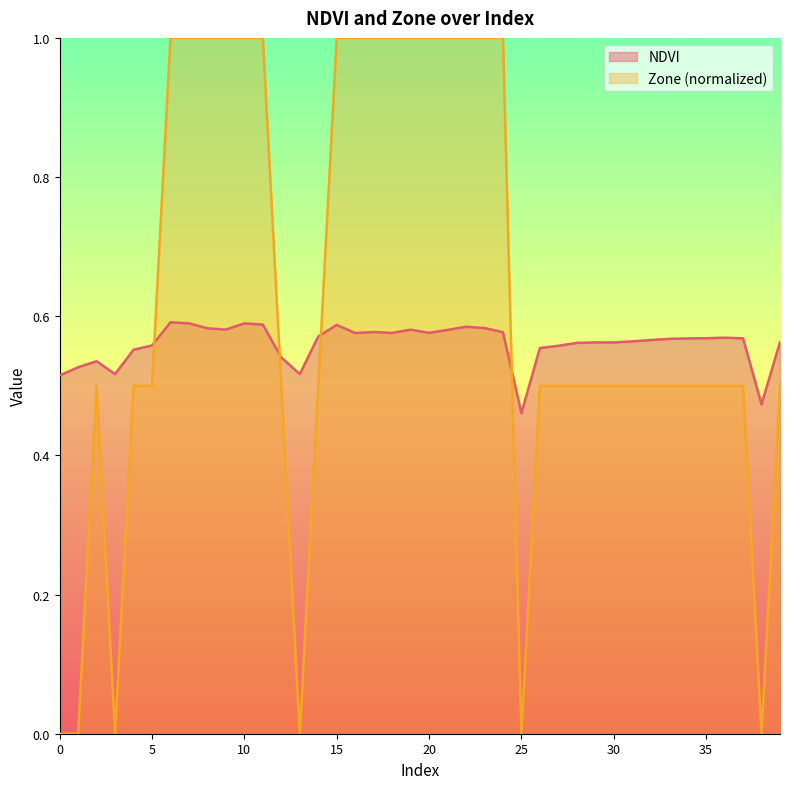

What are all the series names shown in the legend?

NDVI, Zone (normalized)